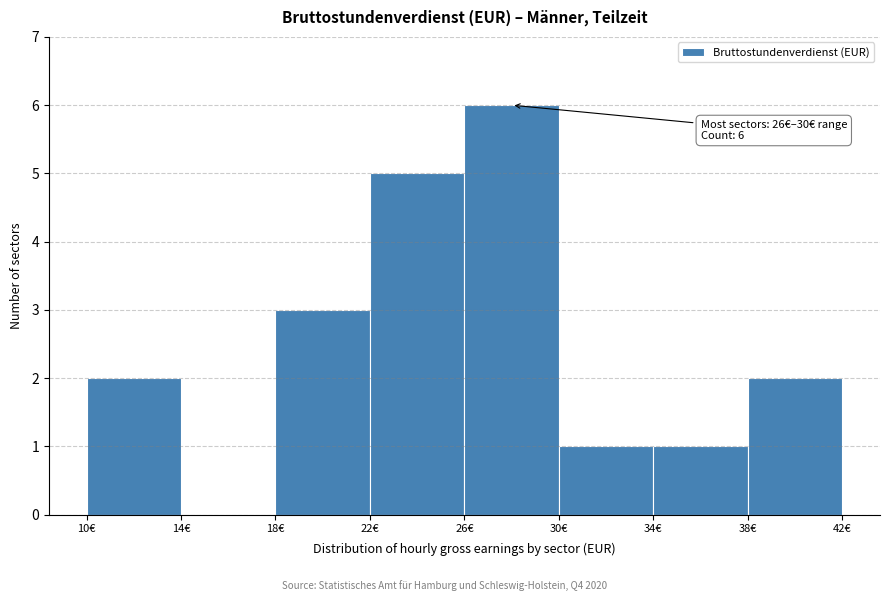

Over which range of the x-axis is the bar tallest?

26 to 30